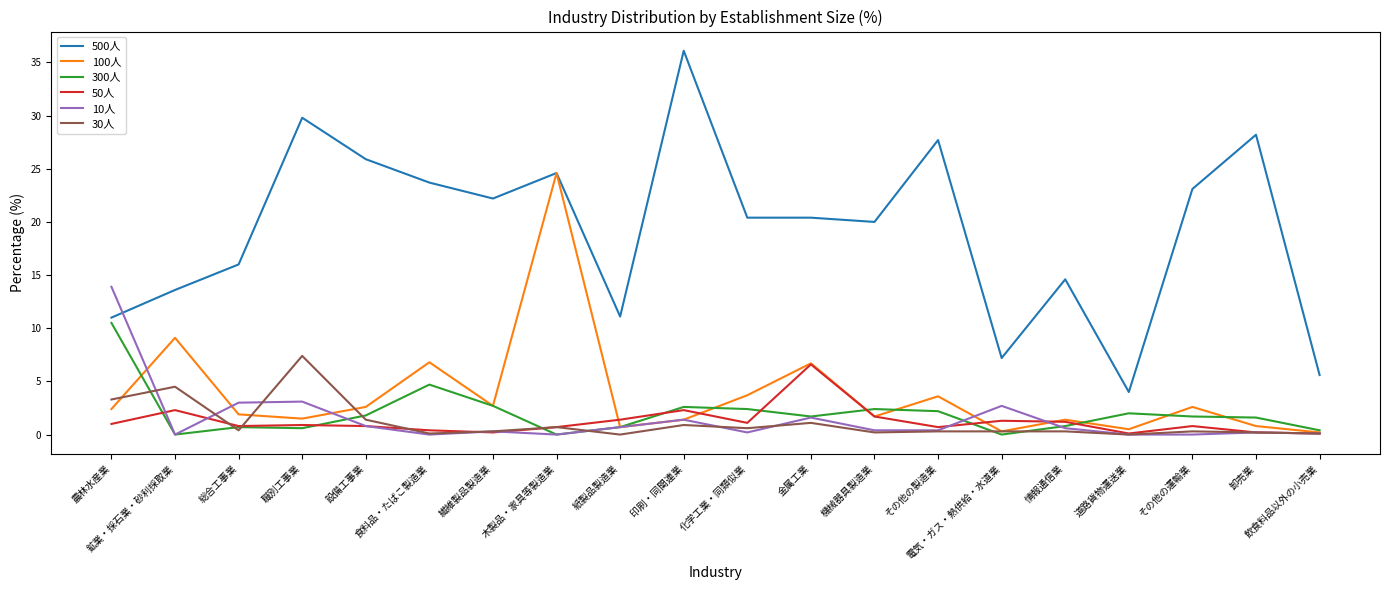

True or false: 30人 has a value of 0.1 at 飲食料品以外の小売業.

True